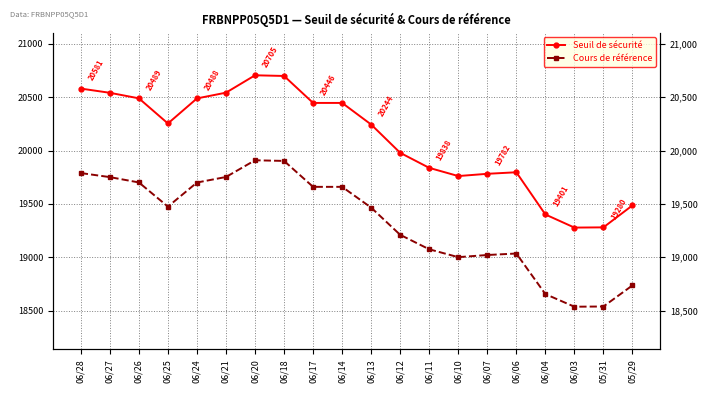

Does the chart display data point markers on the line(s)?

Yes